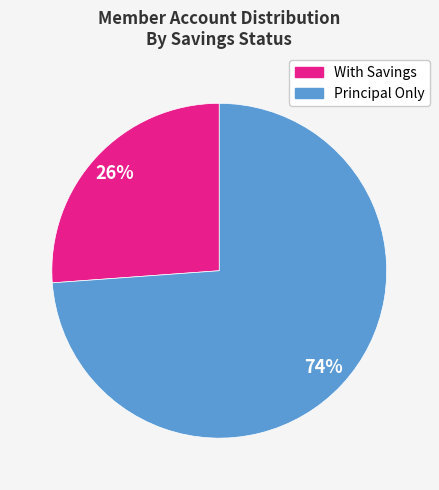

To the nearest percent, what is the difference between the largest and smallest slice percentages?

48%